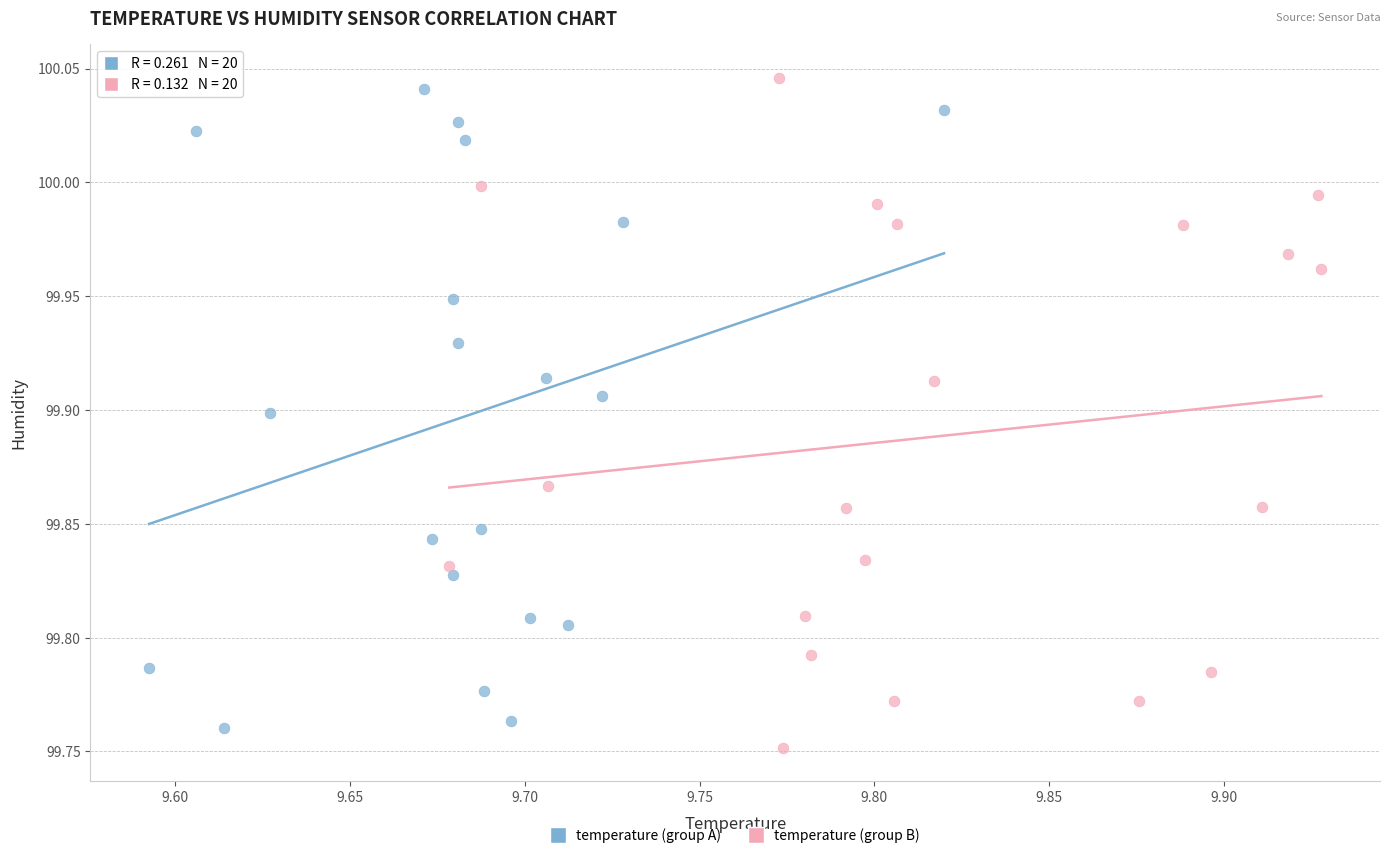

What are all the series names shown in the legend?

temperature (group A), temperature (group B)